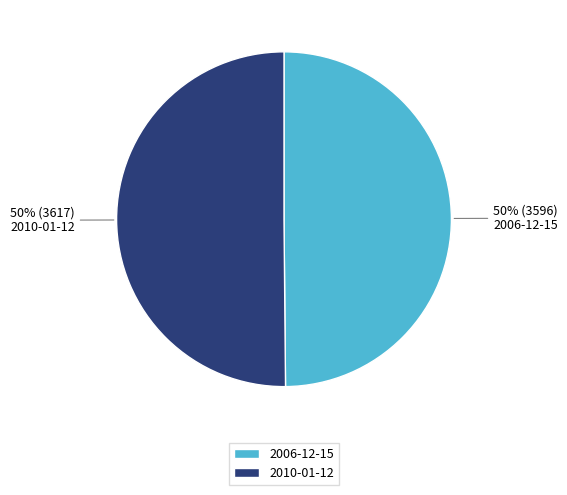

To the nearest percent, what is the average slice percentage?

50%